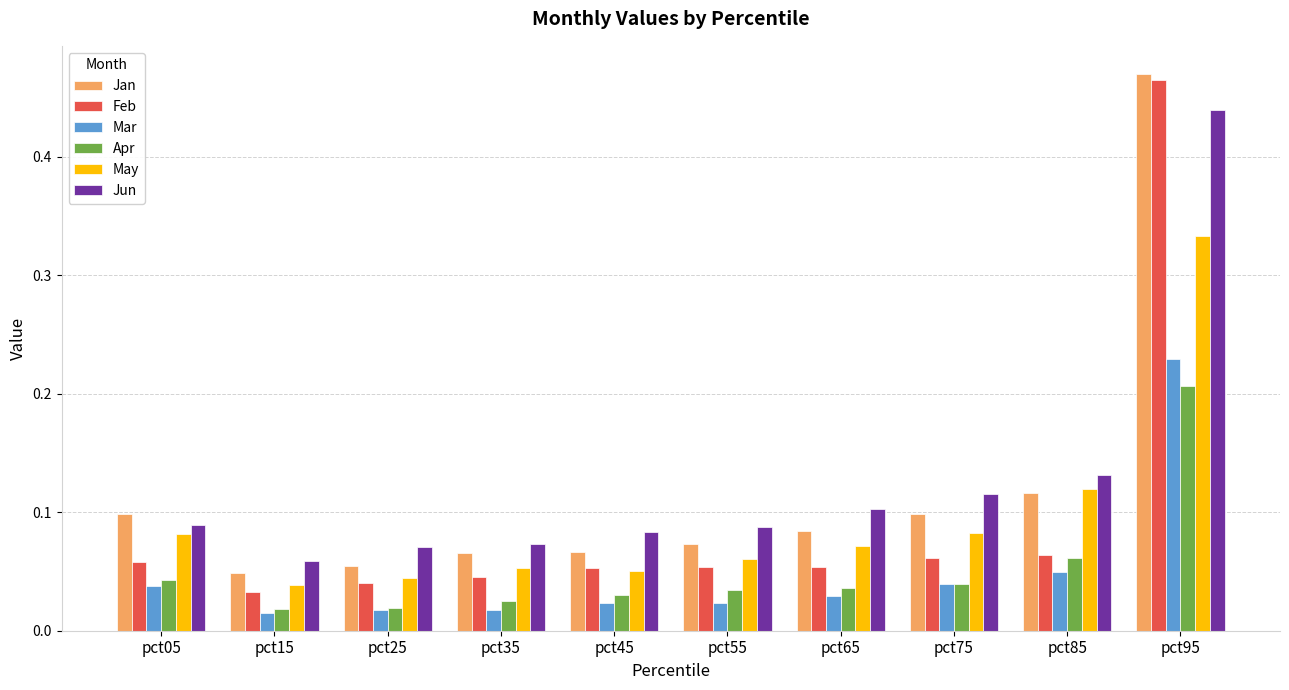

The value of Apr at pct75 is 0.1. True or false?

False